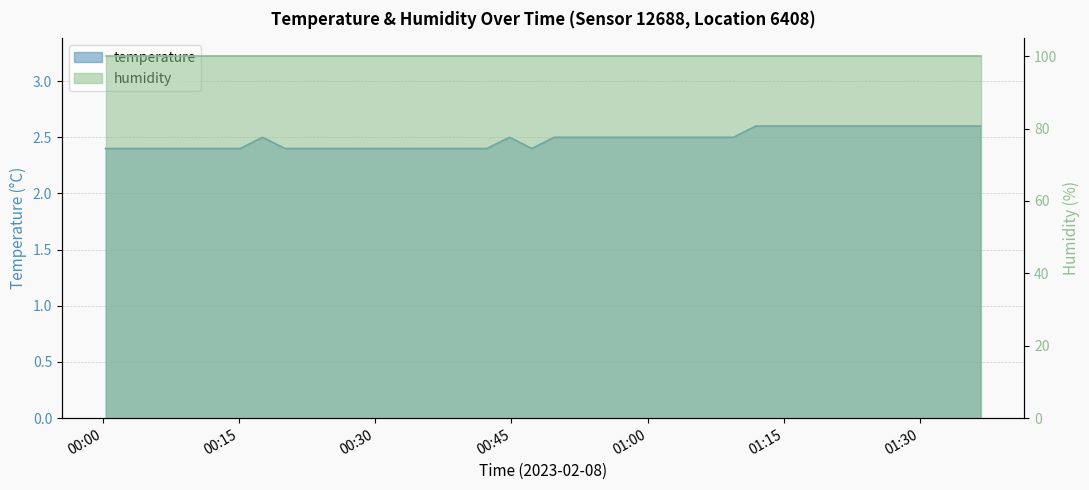

Which category has the lowest value across all series?

2023-02-08T00:00:20